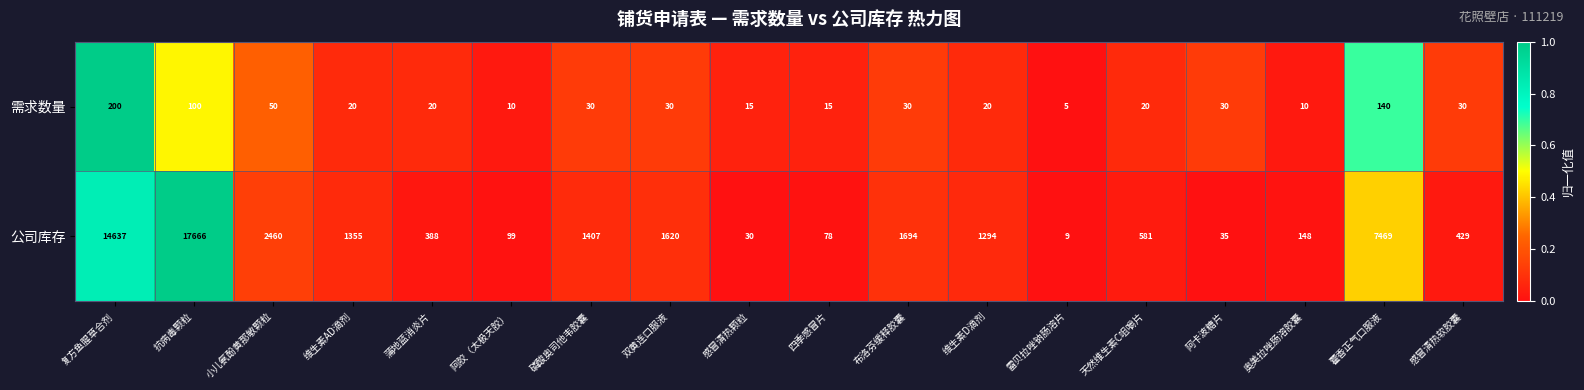

Between 维生素D滴剂 and 感冒清热软胶囊, which series saw the biggest shift?

公司库存